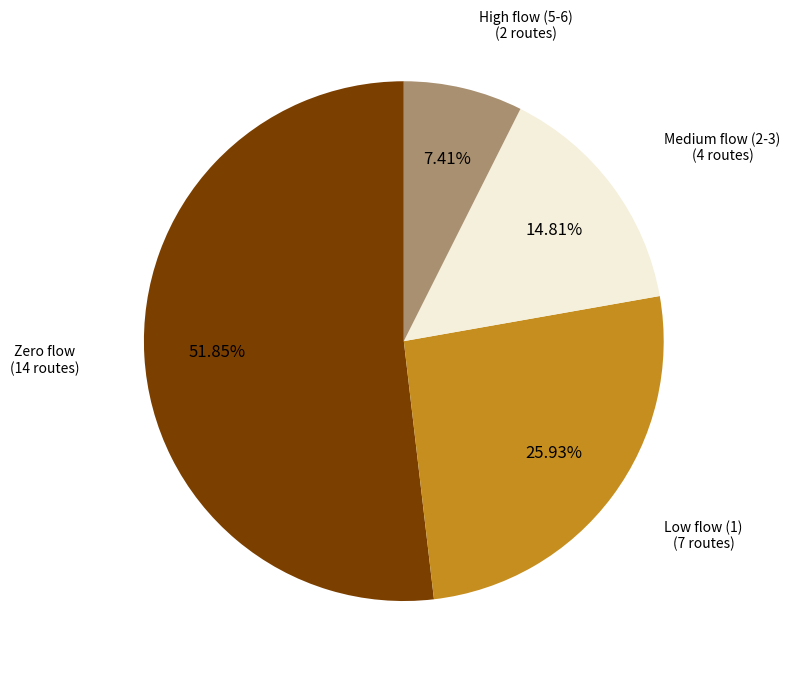

Count the number of slices in the pie.

4